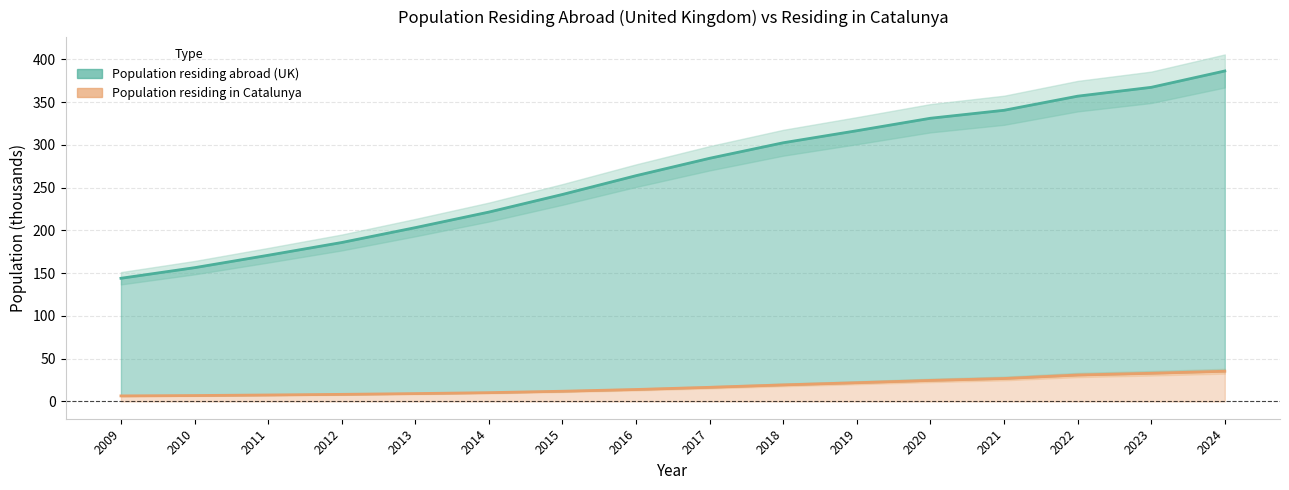

Reading left to right, extract all data points from this chart.

2009=6.4	2010=6.8	2011=7.5	2012=8.2	2013=9.1	2014=10.2	2015=11.9	2016=13.9	2017=16.5	2018=19.3	2019=21.8	2020=24.5	2021=26.8	2022=30.8	2023=32.9	2024=35.3